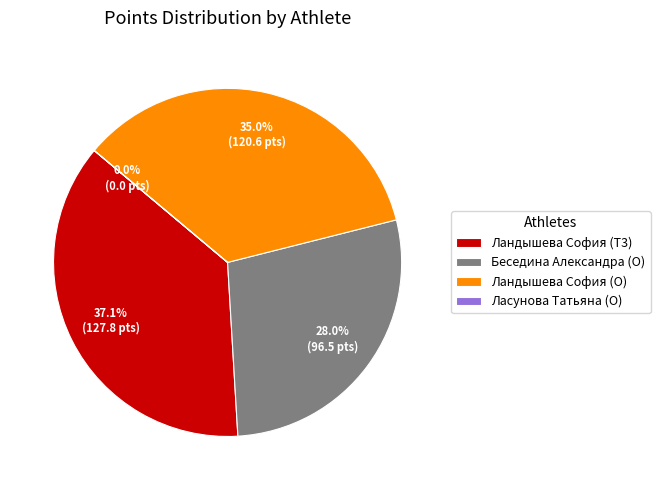

Is there any slice that represents more than half of the pie?

No